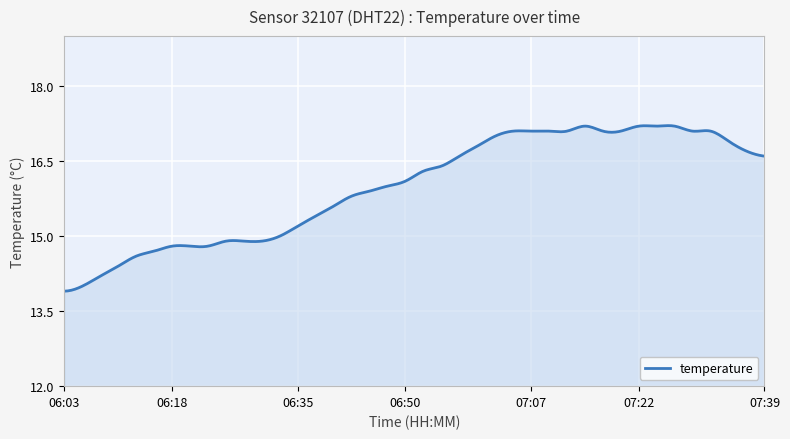

What is the minimum value shown in the chart?

13.9